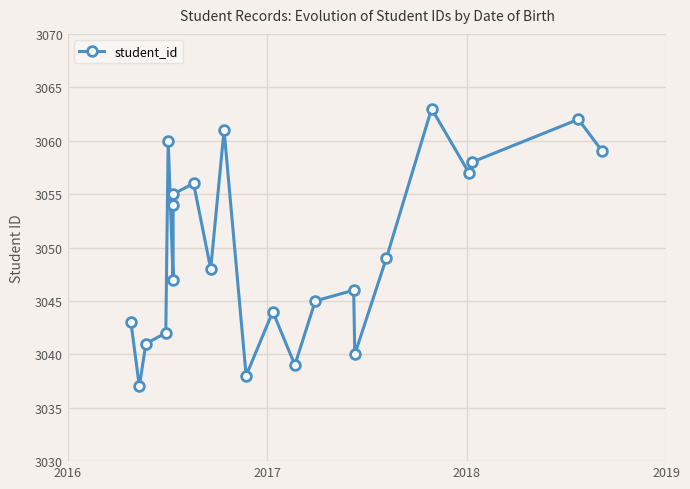

What is the average value?

3050